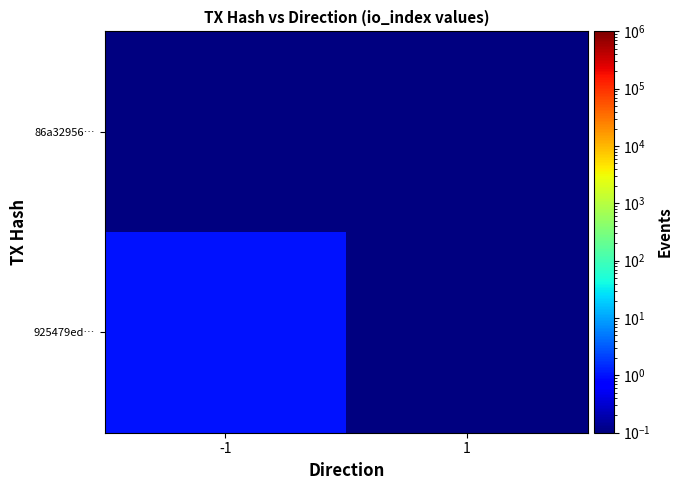

List the series in order of their overall mean, lowest first.

86a32956…, 925479ed…